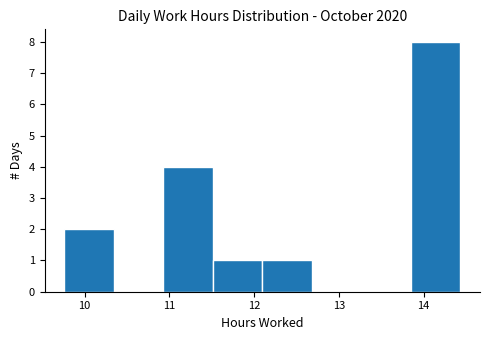

Reading left to right, transcribe this chart: for each bar, give the range it covers on the x-axis and its height. Neither the bar edges nor the heights are printed on the chart, so give them approximately, as read against the axes.

9.8 to 10.3: 2
10.3 to 10.9: 0
10.9 to 11.5: 4
11.5 to 12.1: 1
12.1 to 12.7: 1
12.7 to 13.3: 0
13.3 to 13.8: 0
13.8 to 14.4: 8